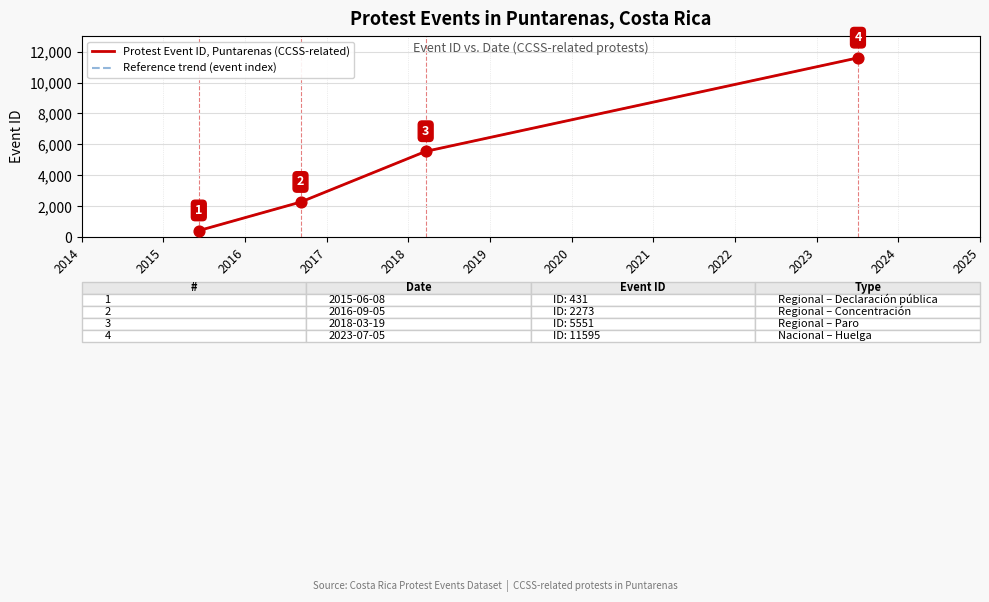

At how many categories does at least one series exceed 6224?

1